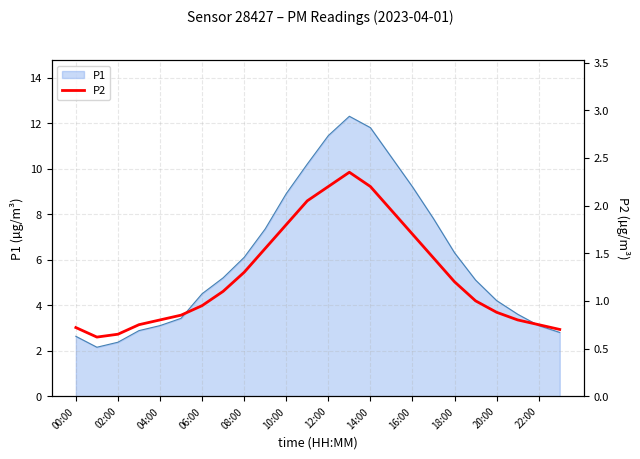

What is the highest value of the P1 series?

12.3